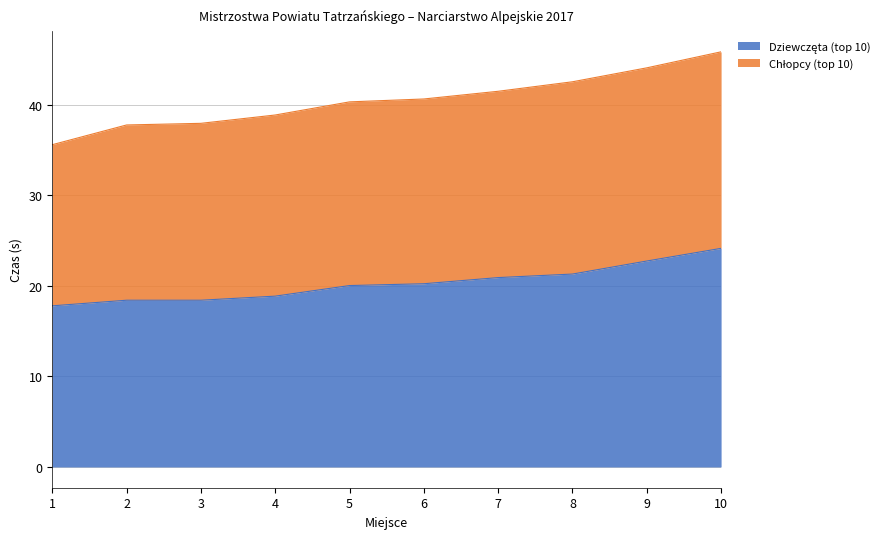

Where is the data nearest to the value 20?

5